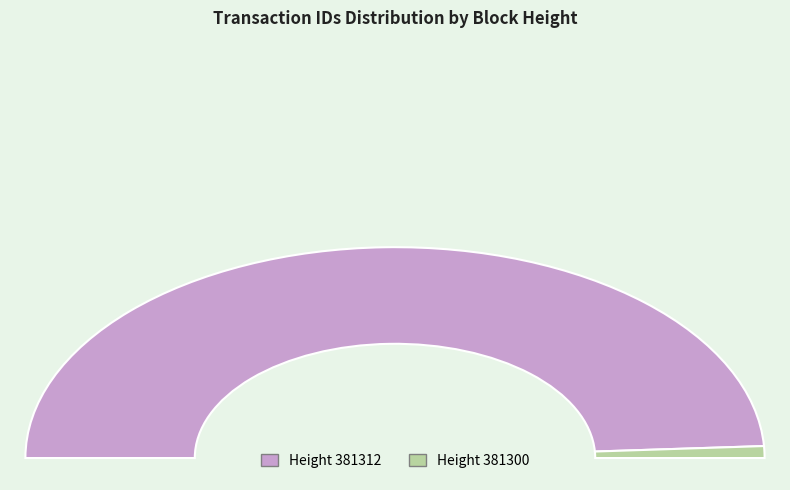

True or false: 381300 accounts for 13% of the total.

False